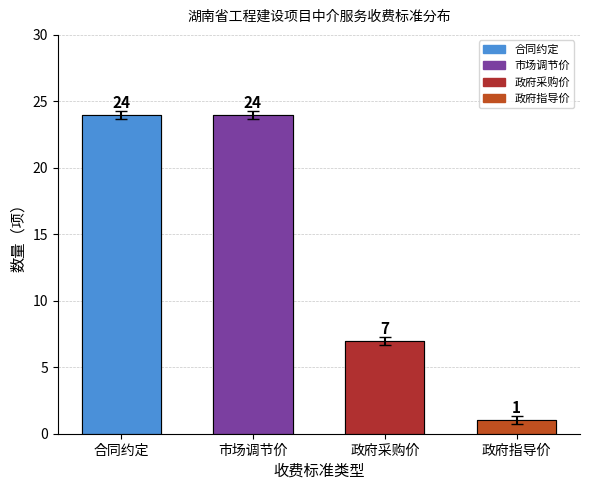

Reading left to right, transcribe all the data shown in this chart.

合同约定=24	市场调节价=24	政府采购价=7	政府指导价=1